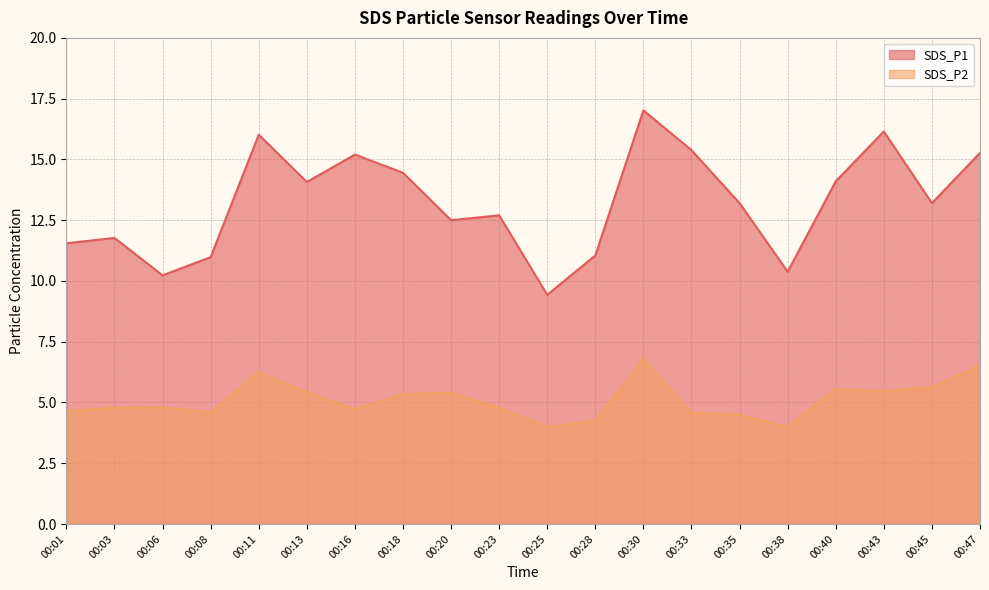

What is the difference between the maximum and minimum values in the SDS_P1 series?

7.6